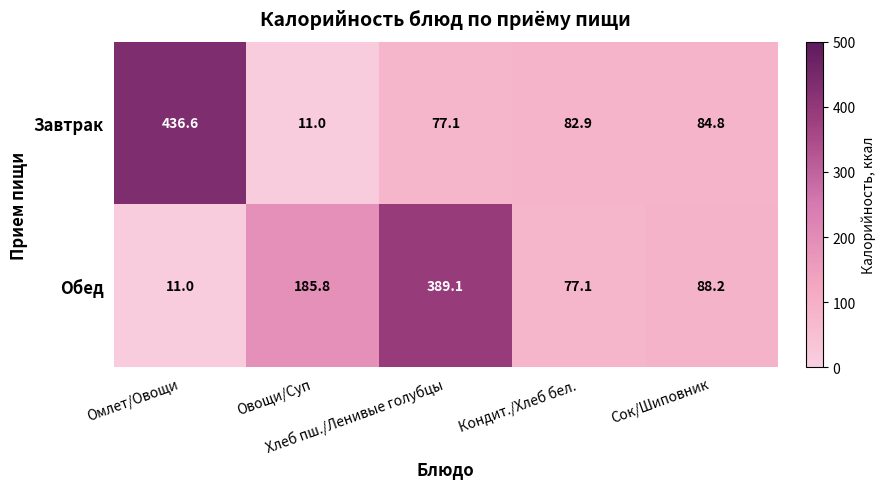

What is the difference between the second highest and minimum values in the Обед series?

174.8